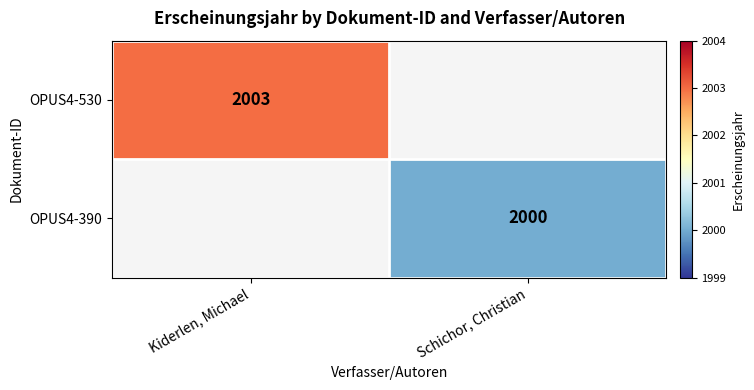

True or false: OPUS4-390 has a value of 986 at Schichor, Christian.

False